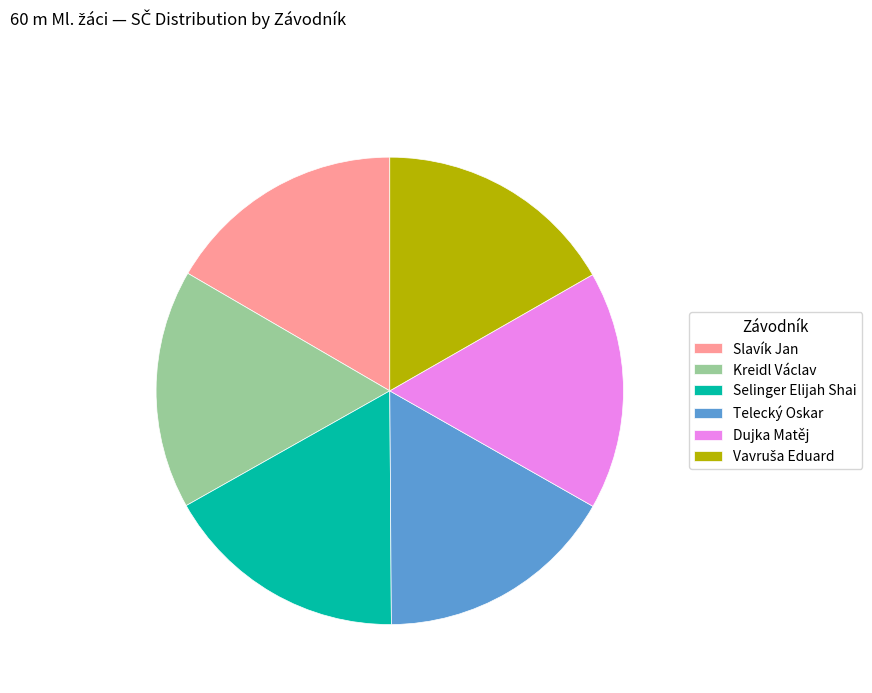

Approximately how many times larger is the value at Telecký Oskar compared to Dujka Matěj?

1.0